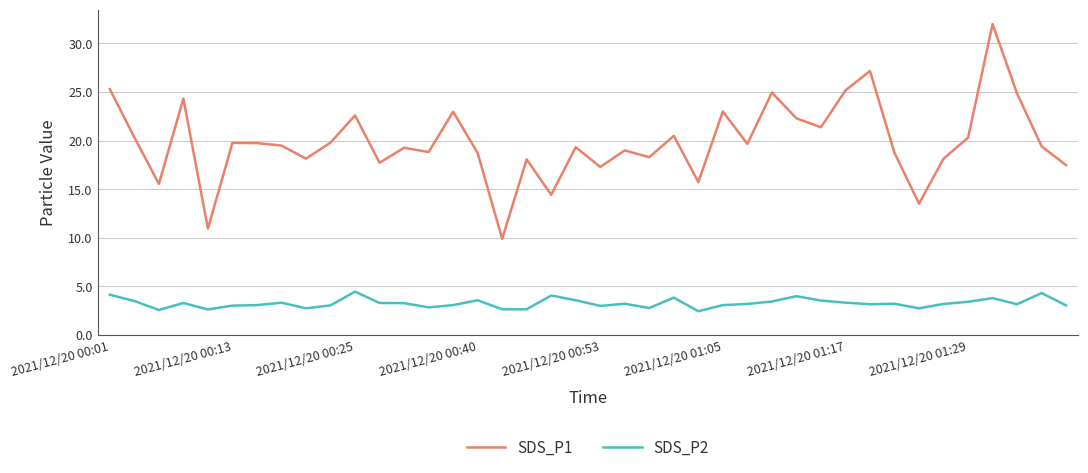

What is the minimum value for SDS_P2?

2.5